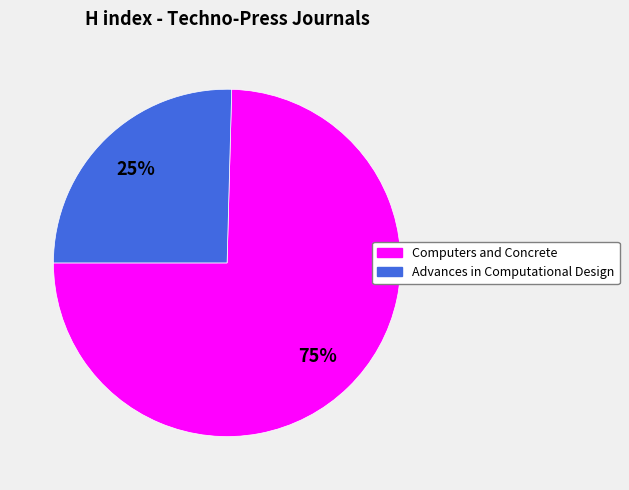

Is the sum of Advances in Computational Design and Computers and Concrete greater than half?

Yes